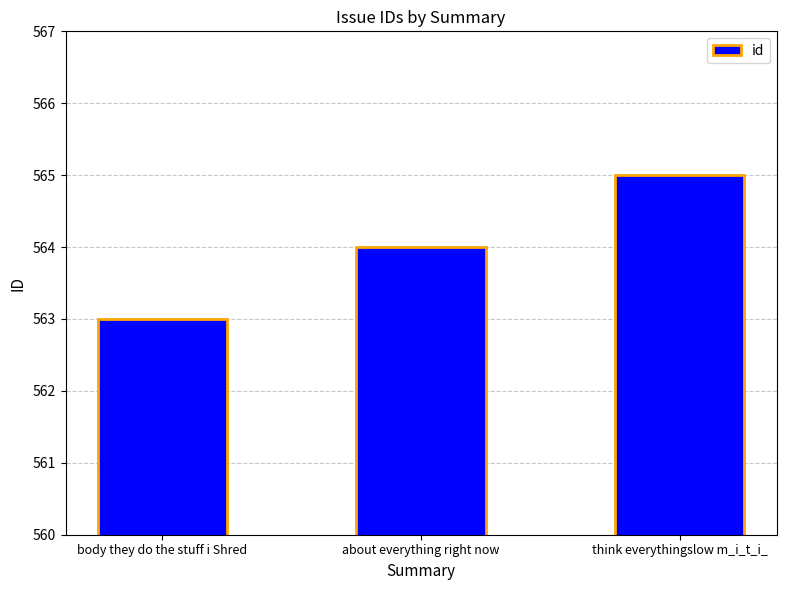

How many categories are shown in the chart?

3